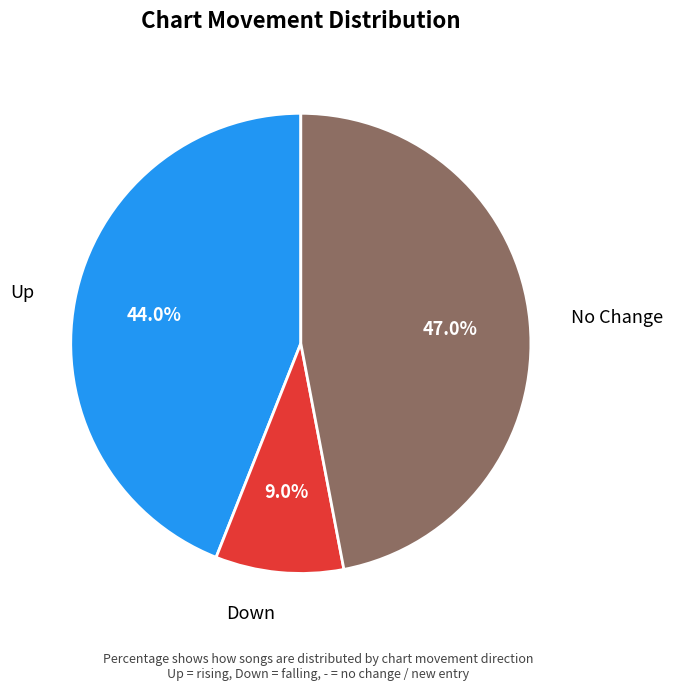

Do Down and Up together represent more than half of the pie?

Yes